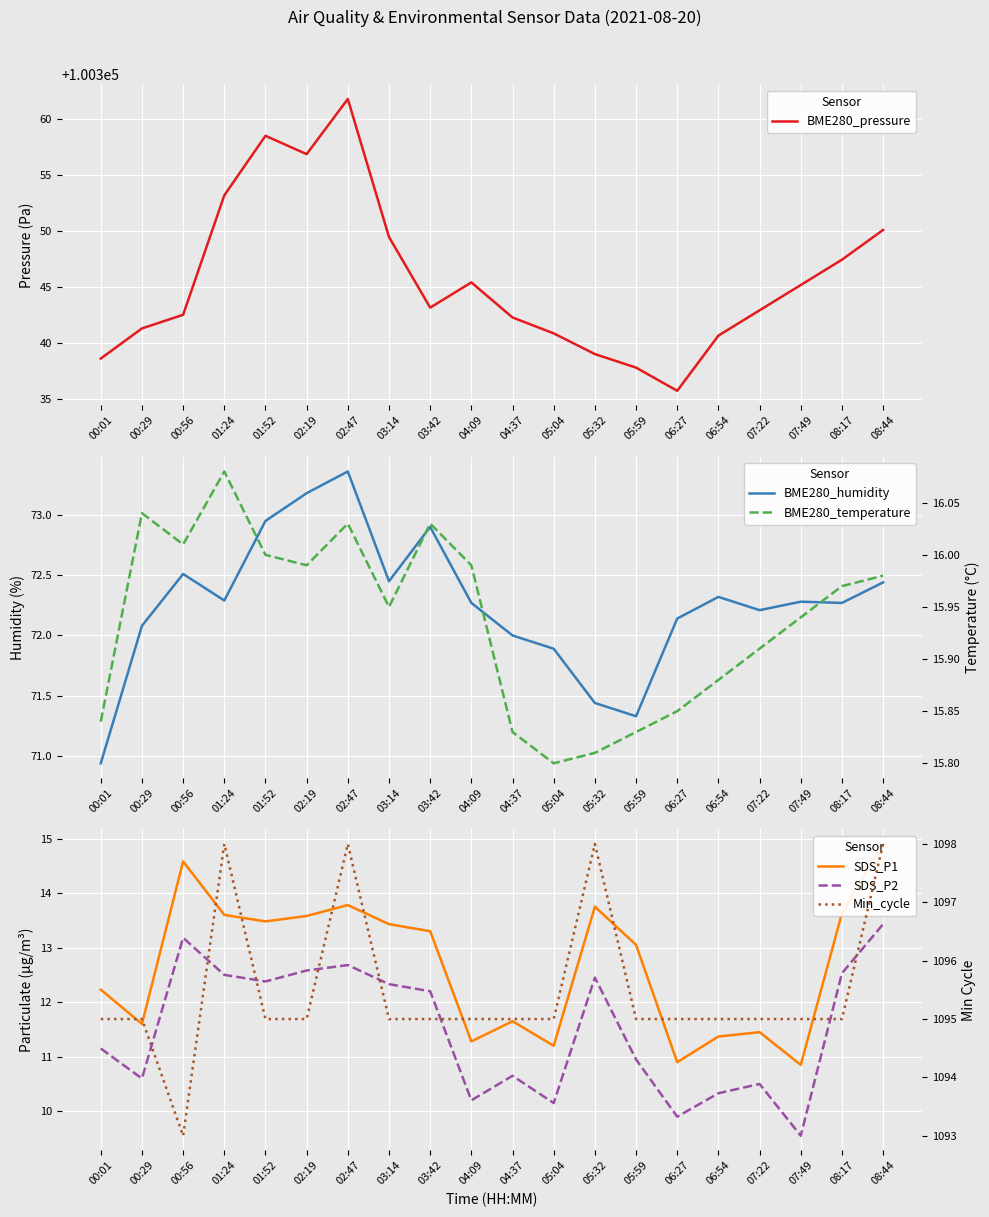

What is the label of the 2nd point from the right?

08:17